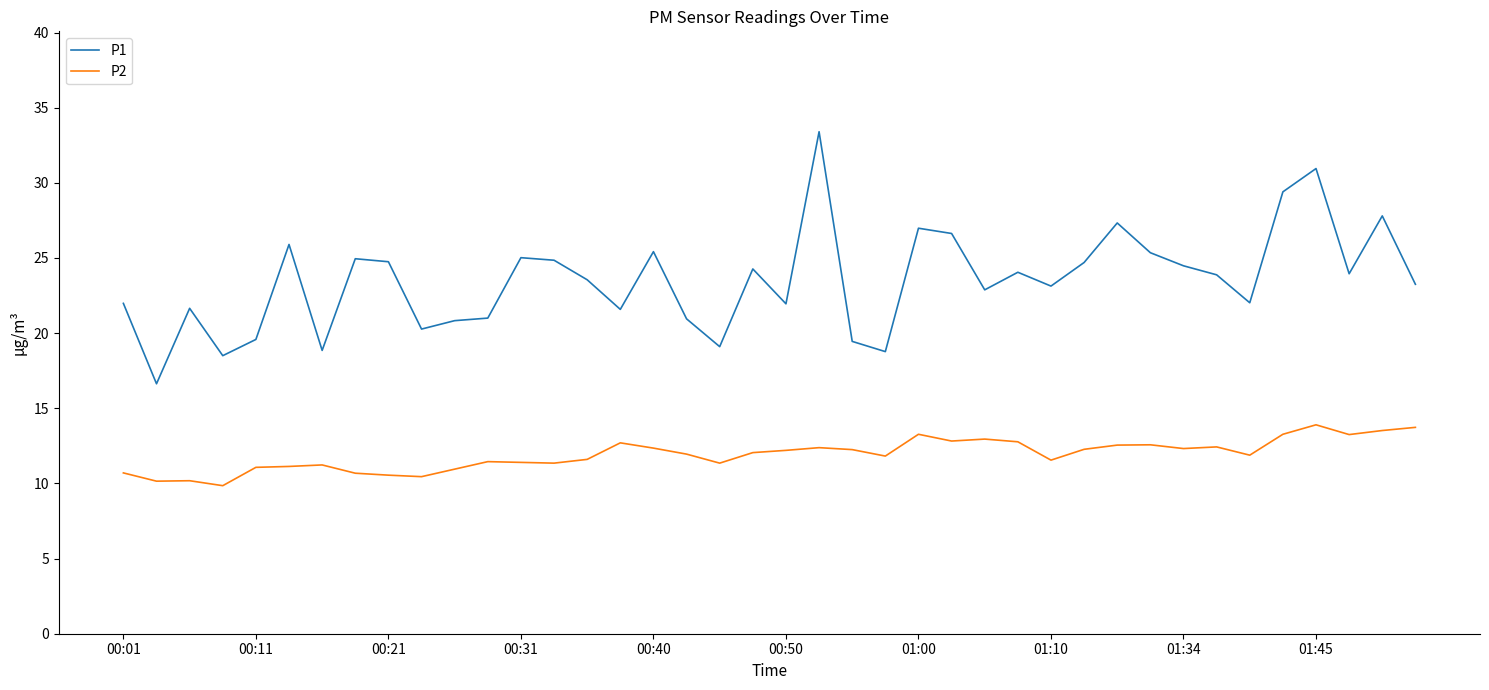

In P1, how many points are lower than both neighbors (excluding endpoints)?

12